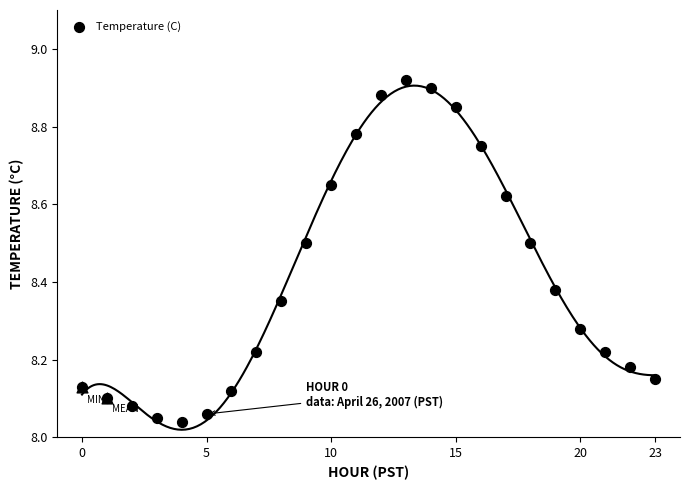

What is the change in value from 0 to 19?

+0.2